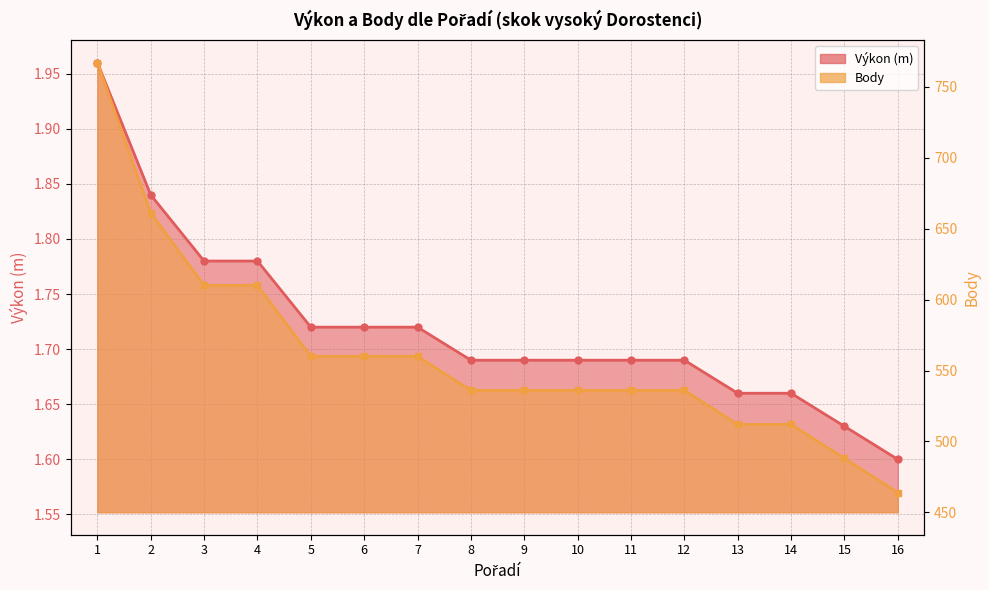

What is the minimum value for Body?

464.0